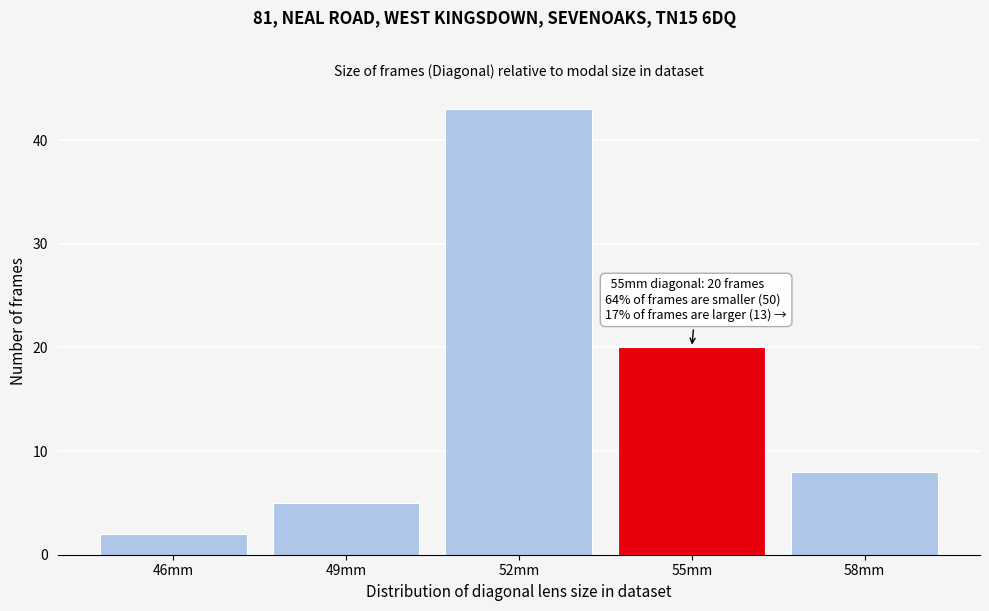

Reading left to right, transcribe all the data shown in this chart.

2	5	43	20	8